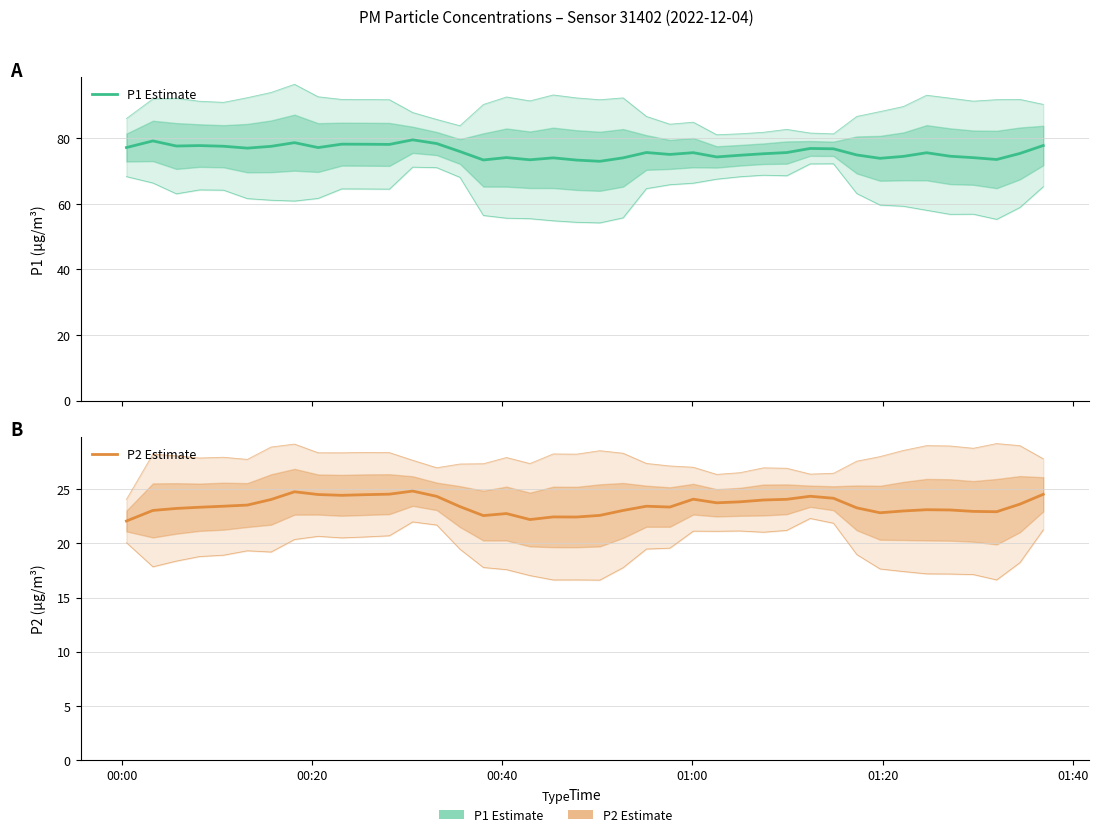

What is the difference between the maximum and minimum values in the P2 Estimate series?

2.8